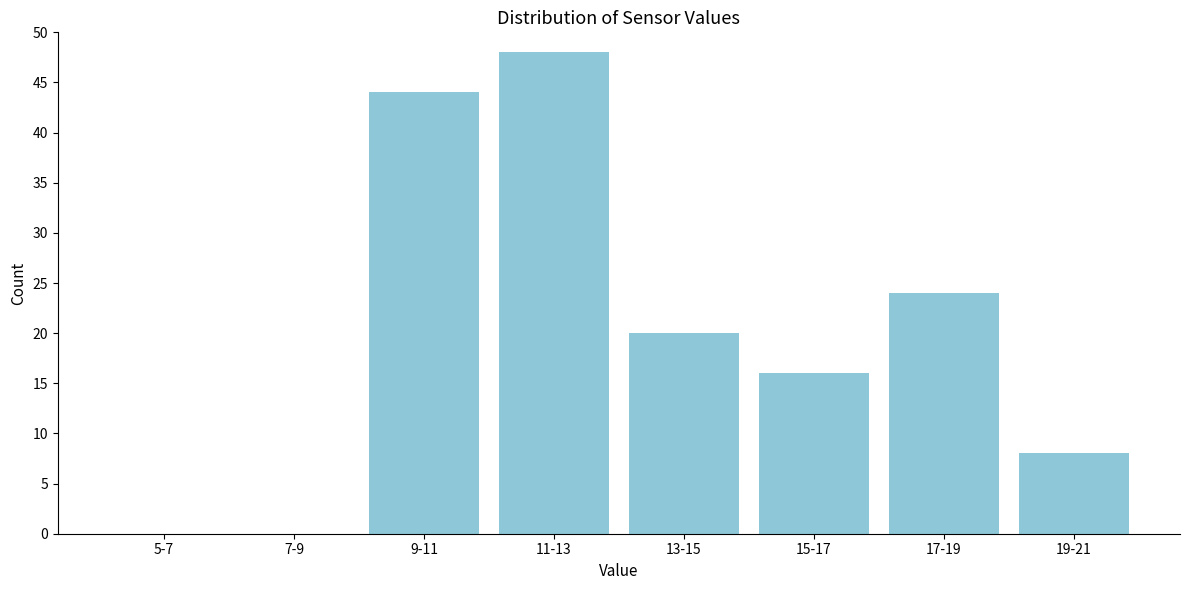

Reading right to left, what are all the values shown in this chart?

19-21=8	17-19=24	15-17=16	13-15=20	11-13=48	9-11=44	7-9=0	5-7=0